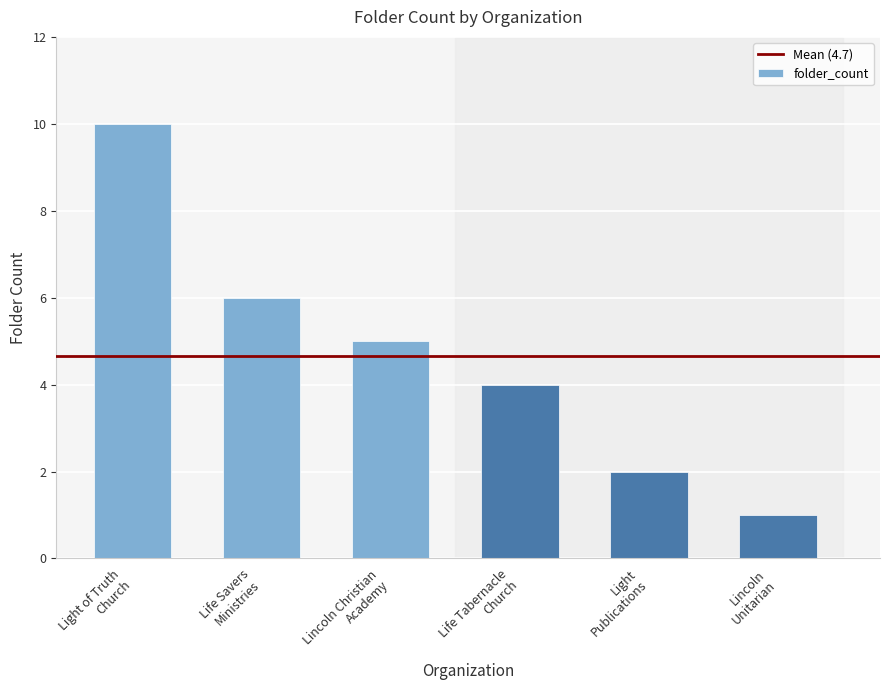

List the labels in order of value, largest first.

Light of Truth
Church, Life Savers
Ministries, Lincoln Christian
Academy, Life Tabernacle
Church, Light
Publications, Lincoln
Unitarian